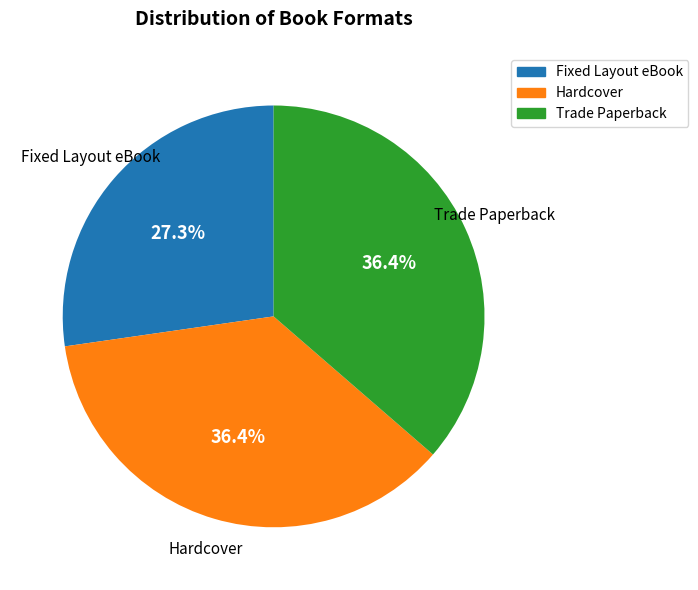

What percentage is the Fixed Layout eBook slice, to the nearest percent?

27%